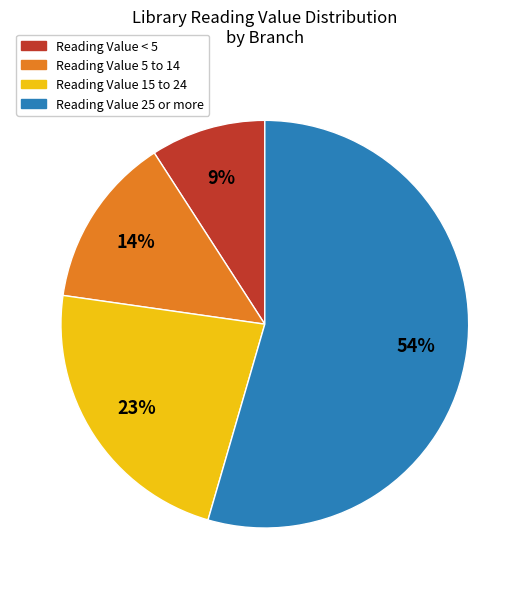

How many segments does this pie chart have?

4